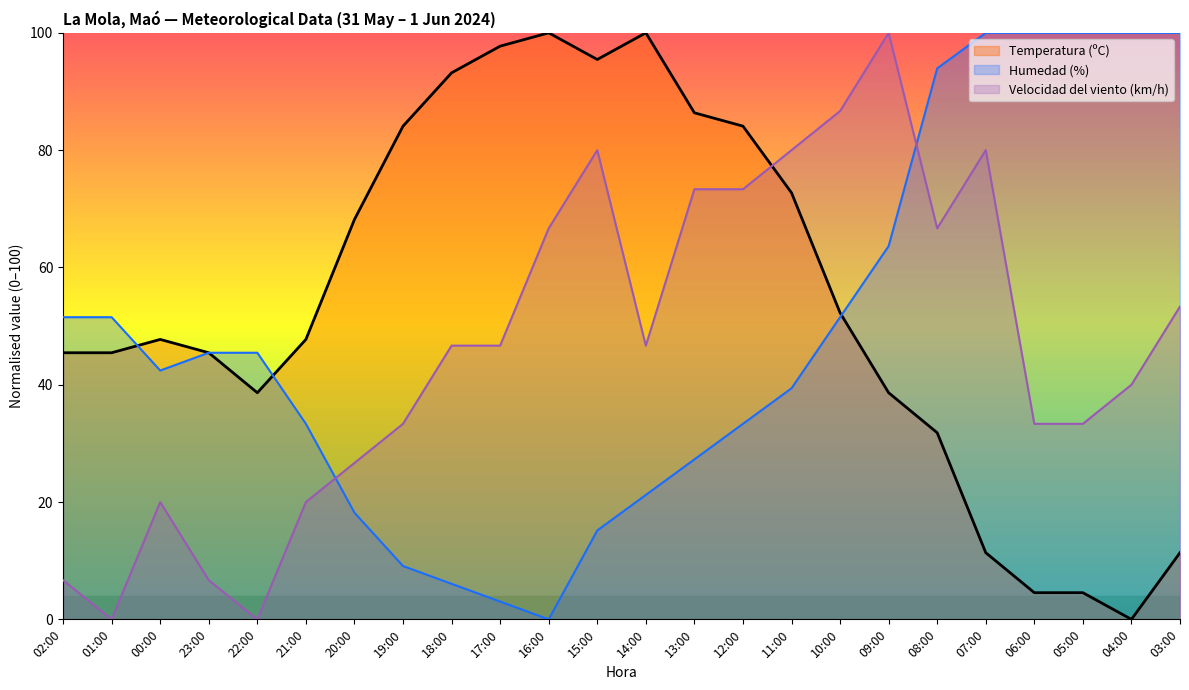

Which category has the highest value across all series?

16:00